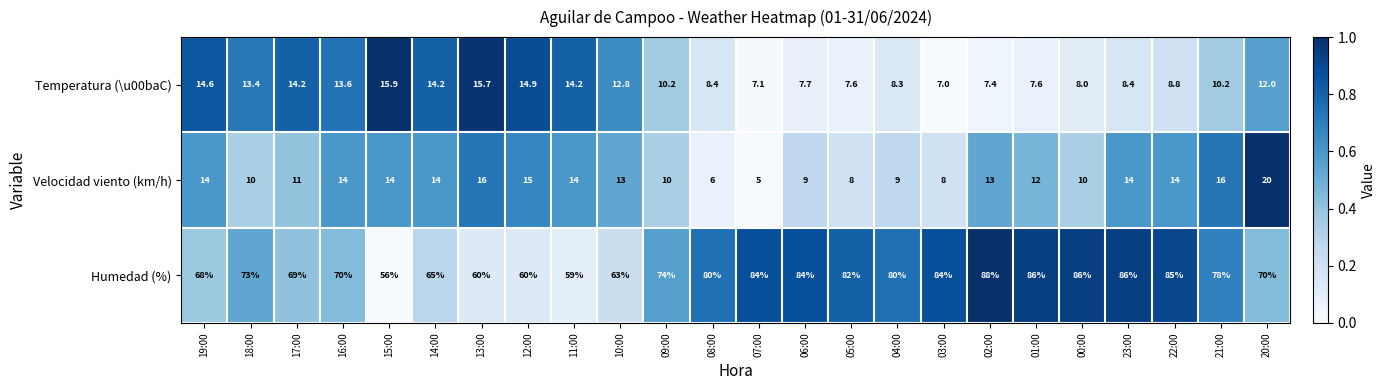

What is the sum of all Temperatura (\u00baC) values?

262.2